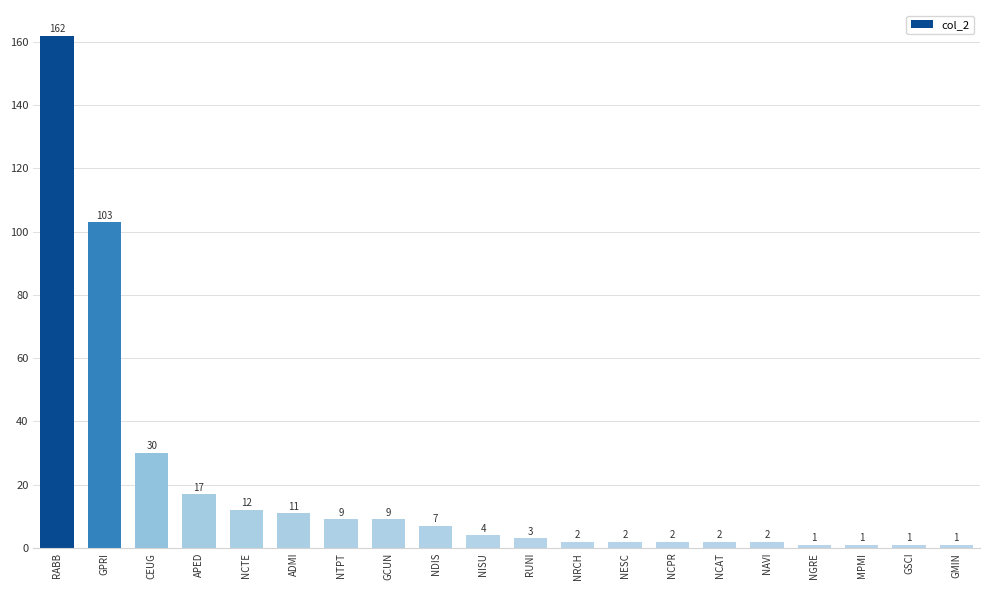

Approximately how many times larger is the value at APED compared to GMIN?

17.0